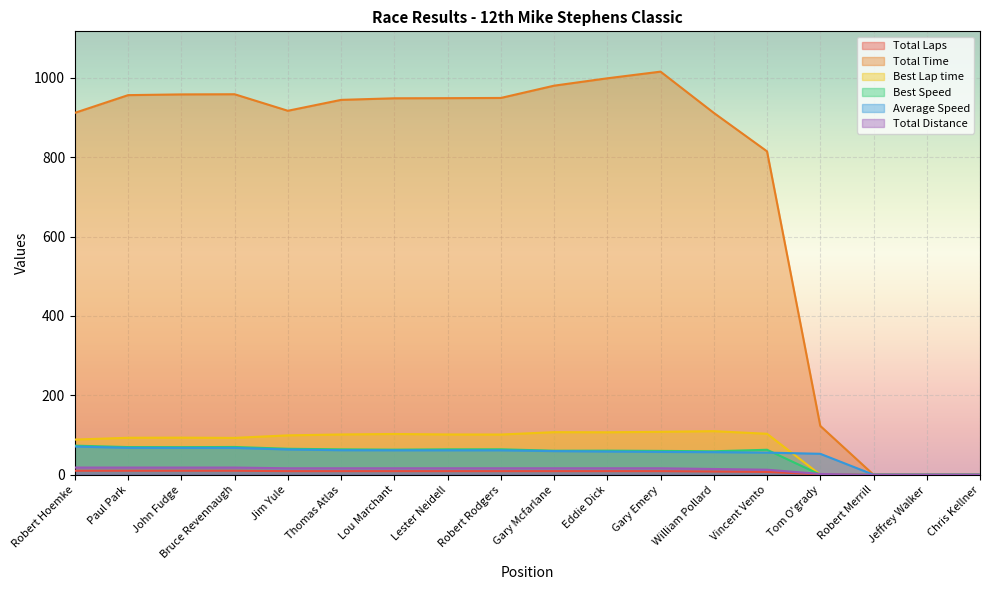

Reading left to right, transcribe all the data shown in this chart.

Total Laps: 10.0	10.0	10.0	10.0	9.0	9.0	9.0	9.0	9.0	9.0	9.0	9.0	8.0	7.0	1.0	0.0	0.0	0.0
Total Time: 911.8	956.4	958.2	958.6	917.0	944.4	948.4	948.8	949.3	980.2	998.8	1015.6	911.7	814.7	123.0	0.0	0.0	0.0
Best Lap time: 88.5	93.1	93.4	92.7	99.2	101.4	102.6	101.4	101.2	107.2	106.9	108.1	109.7	103.1	0.0	0.0	0.0	0.0
Best Speed: 73.2	69.6	69.4	69.9	65.3	63.9	63.1	63.9	64.0	60.4	60.6	60.0	59.1	62.8	0.0	0.0	0.0	0.0
Average Speed: 71.1	67.8	67.6	67.6	63.6	61.8	61.5	61.5	61.4	59.5	58.4	57.4	56.9	55.7	52.7	0.0	0.0	0.0
Total Distance: 18.0	18.0	18.0	18.0	16.2	16.2	16.2	16.2	16.2	16.2	16.2	16.2	14.4	12.6	1.8	0.0	0.0	0.0